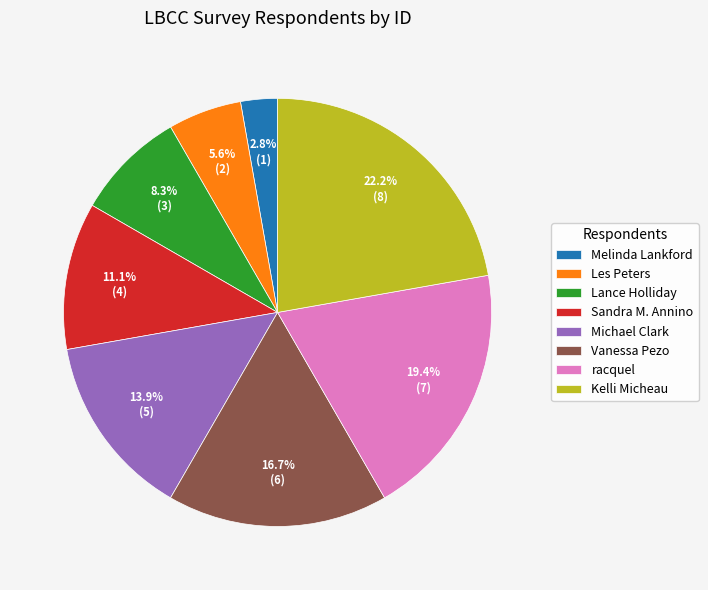

True or false: Lance Holliday accounts for 21% of the total.

False